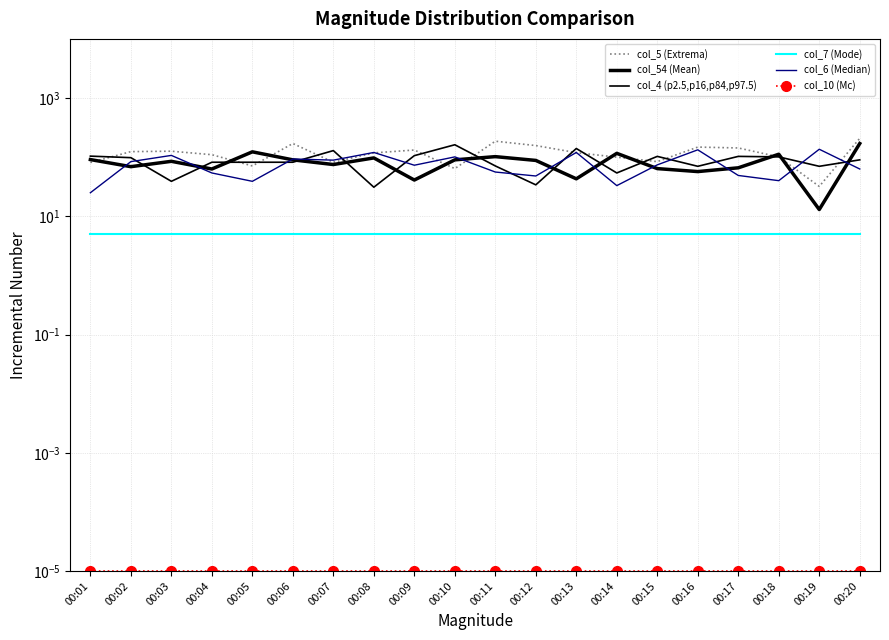

Which series ends up on top after the final intersection of col_5 (Extrema) and col_6 (Median)?

col_5 (Extrema)